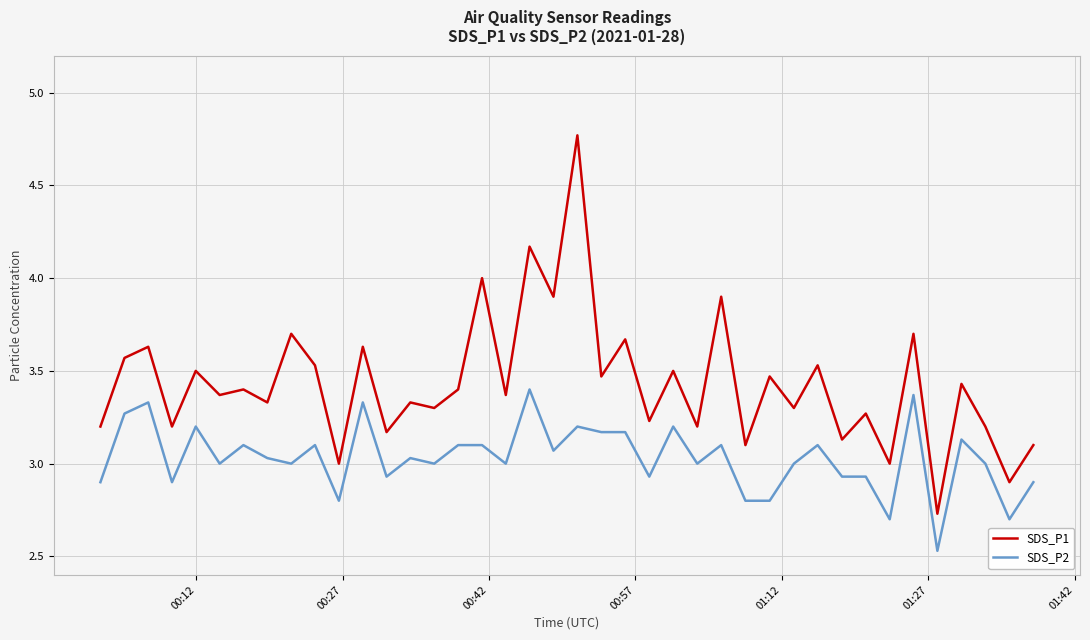

Count the number of data series in this chart.

2